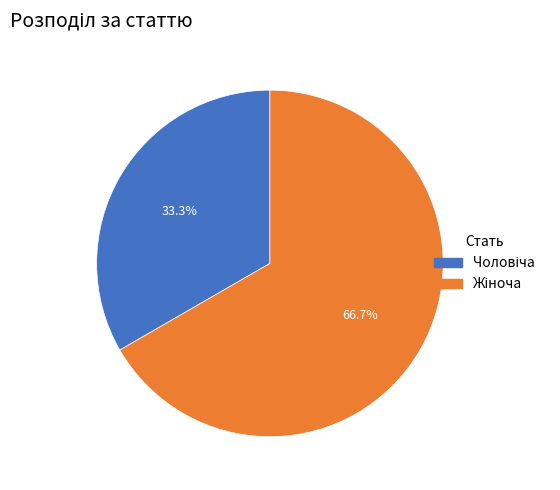

Is there any slice that represents more than half of the pie?

Yes